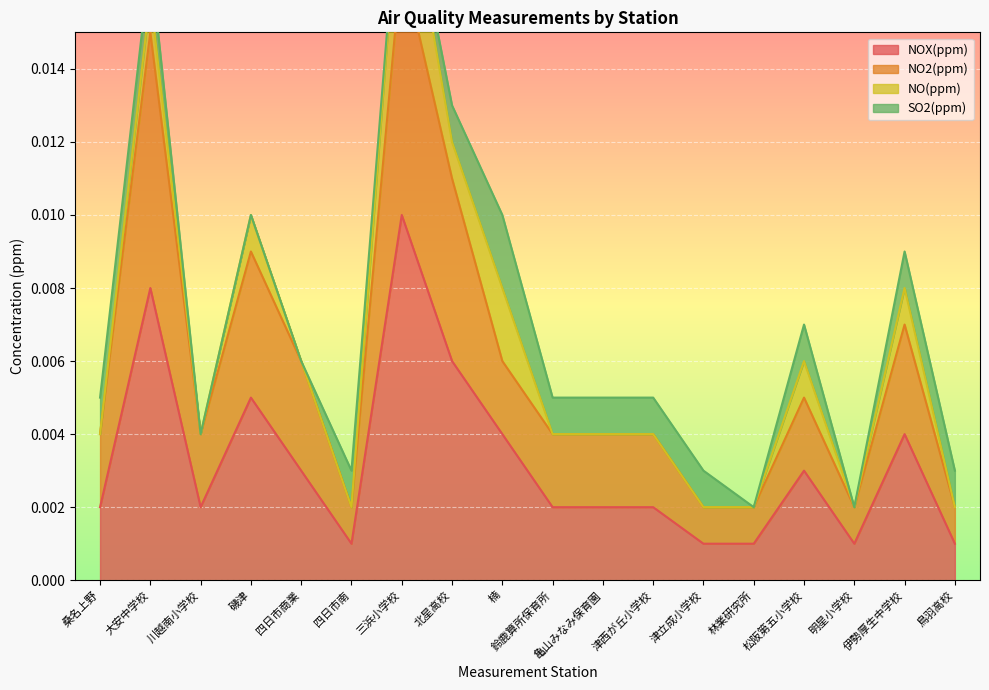

At which category is the sum across all series the highest?

三浜小学校